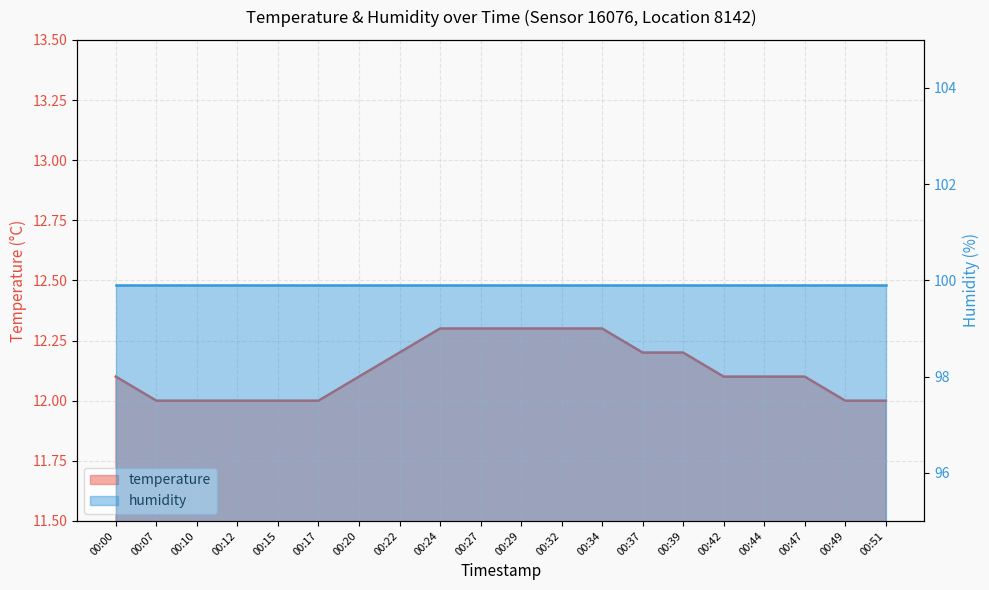

Reading left to right, list all the values displayed in this chart.

00:00=12.1	00:07=12.0	00:10=12.0	00:12=12.0	00:15=12.0	00:17=12.0	00:20=12.1	00:22=12.2	00:24=12.3	00:27=12.3	00:29=12.3	00:32=12.3	00:34=12.3	00:37=12.2	00:39=12.2	00:42=12.1	00:44=12.1	00:47=12.1	00:49=12.0	00:51=12.0